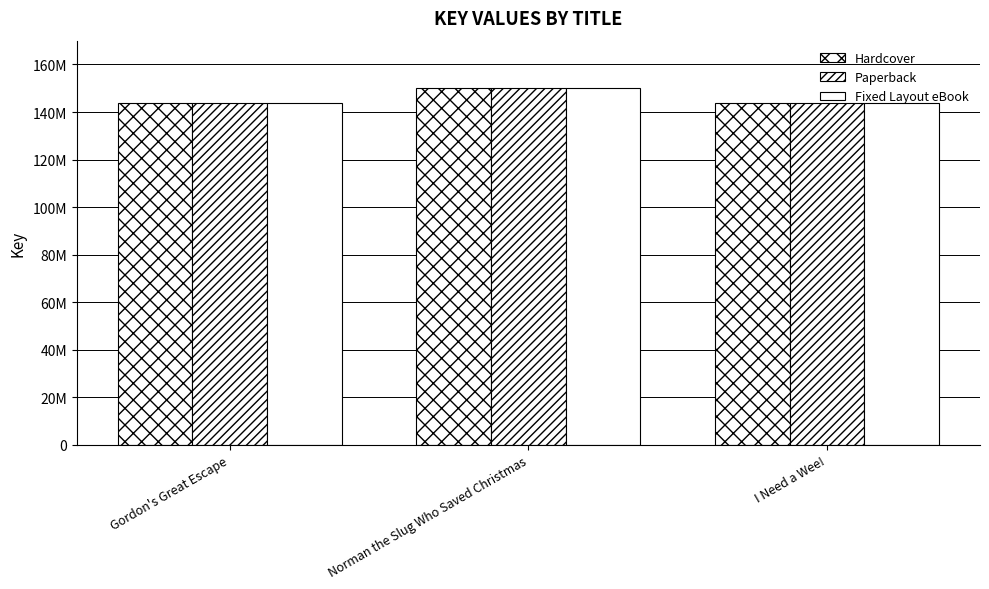

Are the bars horizontal?

No